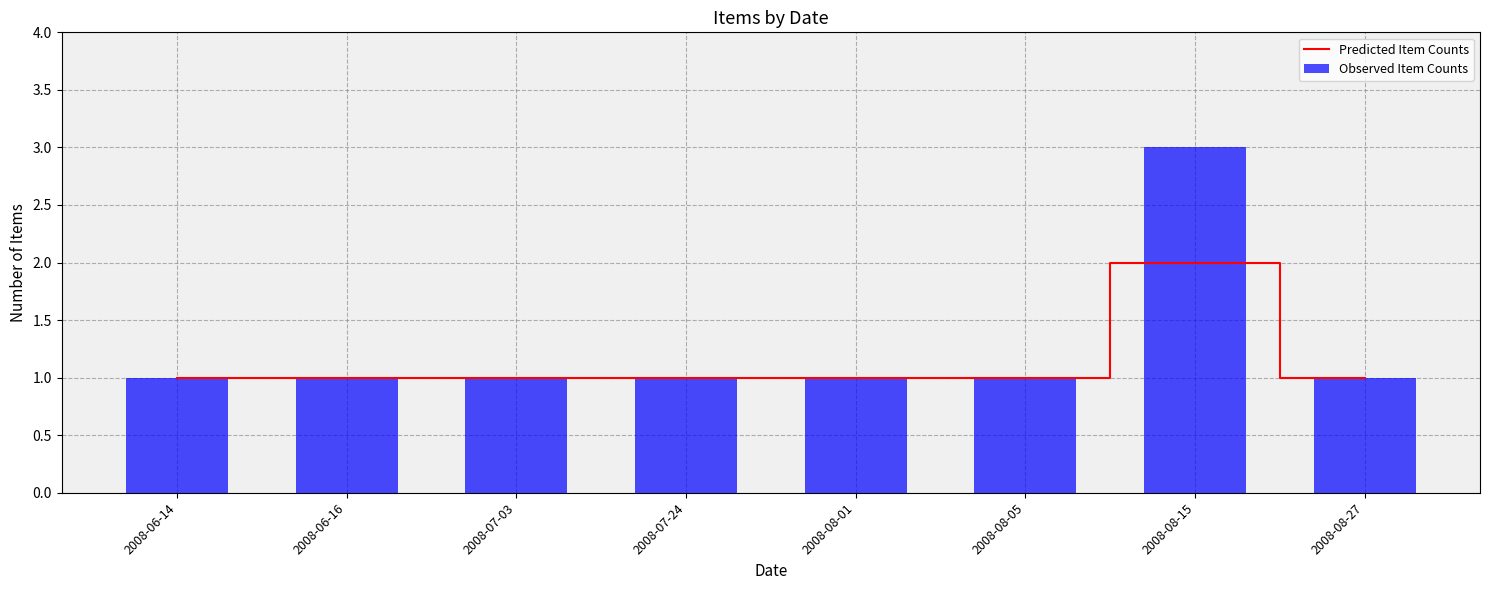

What is the sum of all Predicted Item Counts values?

9